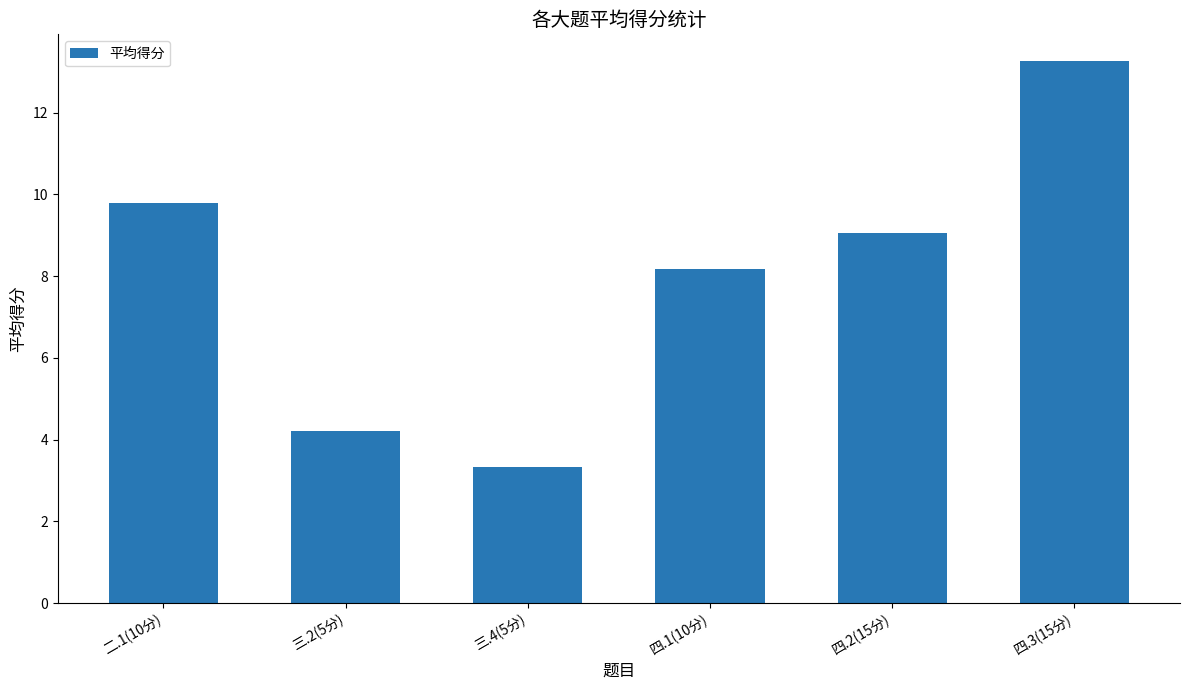

What is the minimum value shown in the chart?

3.3